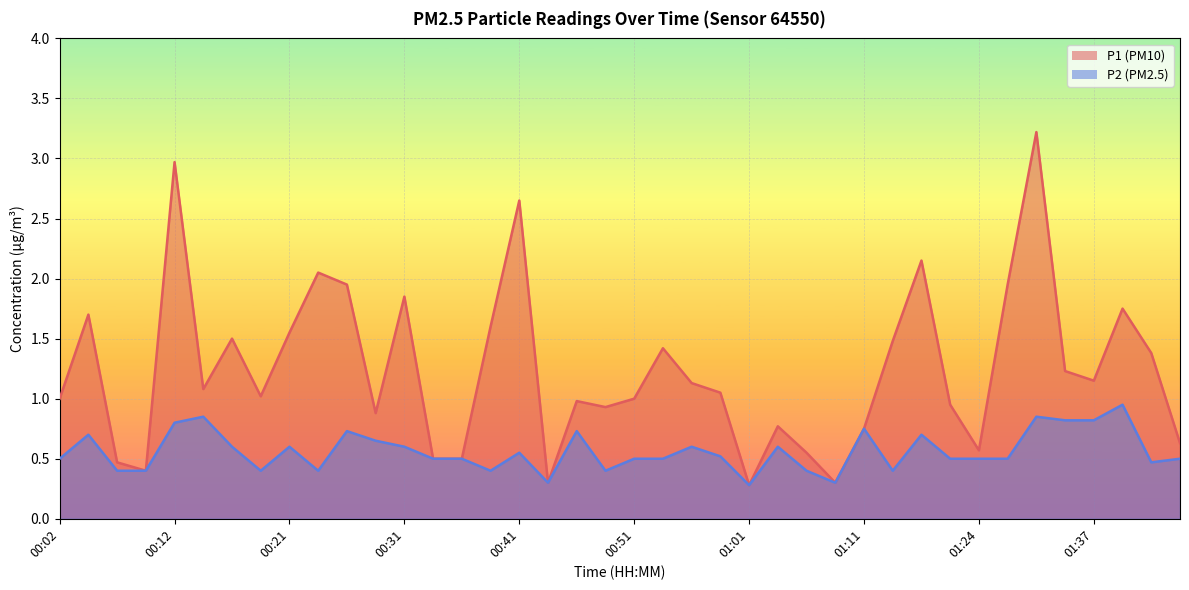

What is the label of the 20th point from the right?

00:51